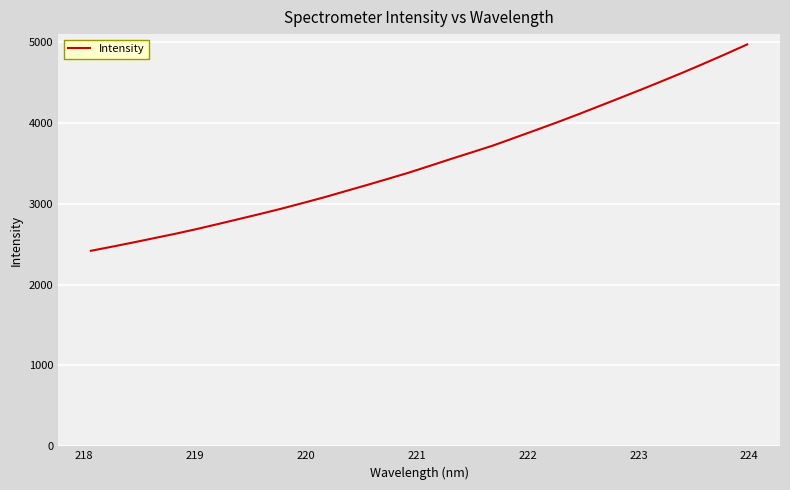

What is the minimum value shown in the chart?

2416.5